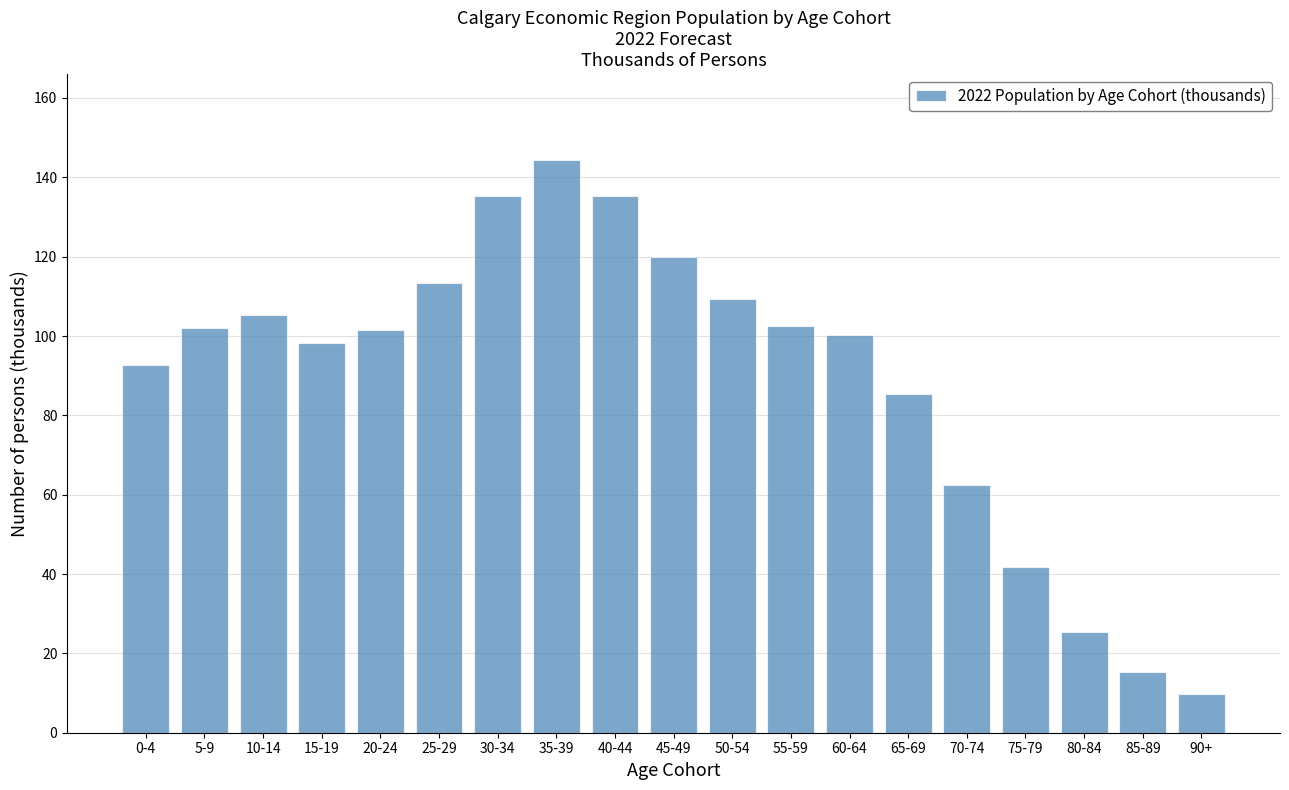

Read the value at 40-44.

135.3